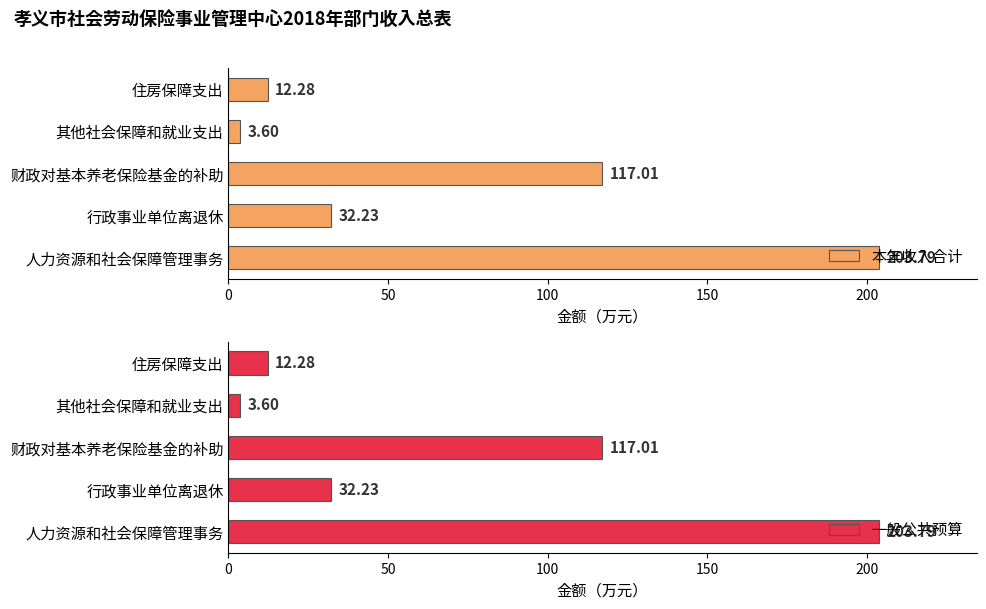

Which series has the widest spread of values?

本年收入合计